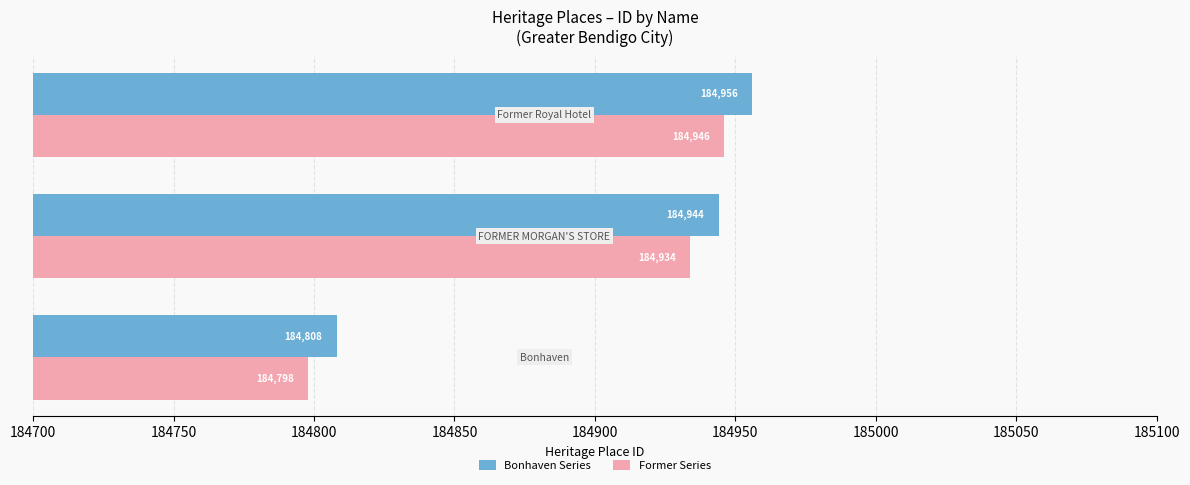

What is the difference between the maximum and second lowest values in the Former Series series?

12